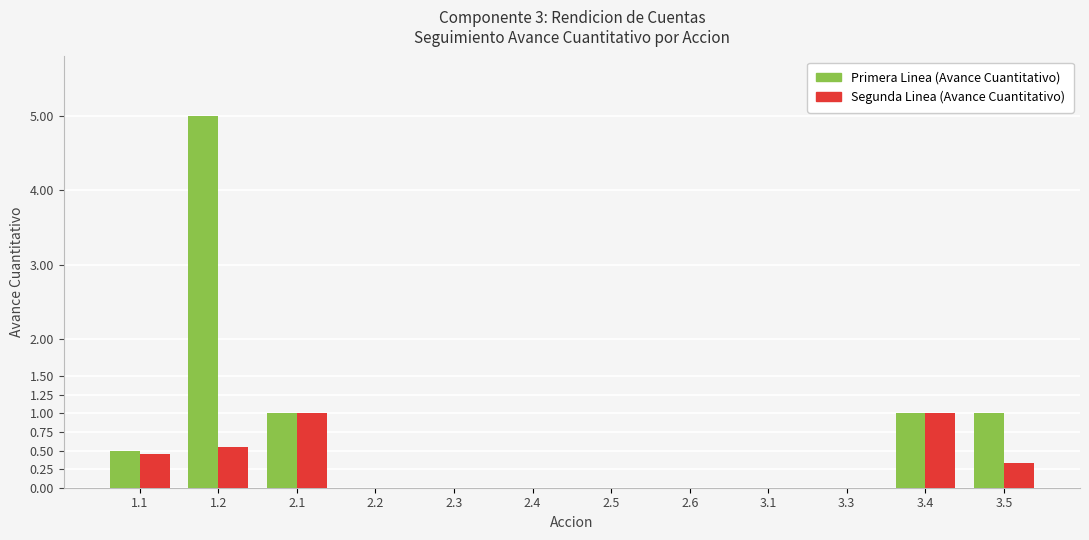

What is the sum of the Primera Linea (Avance Cuantitativo) values at 3.1 and 3.4?

1.0